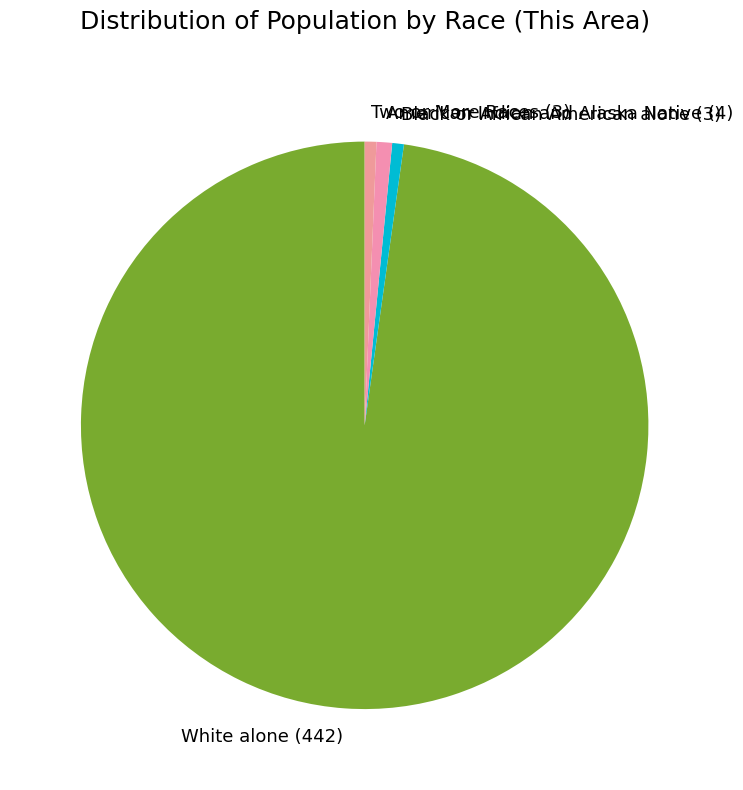

Is it true that American Indian and Alaska Native (4) is 1% of the pie?

True